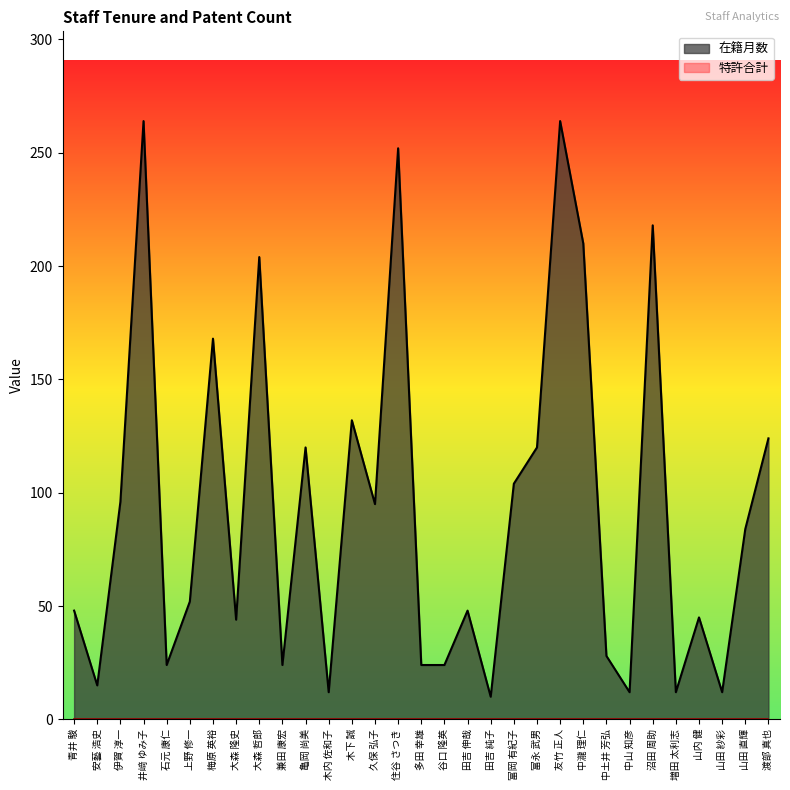

What is the average value?

93